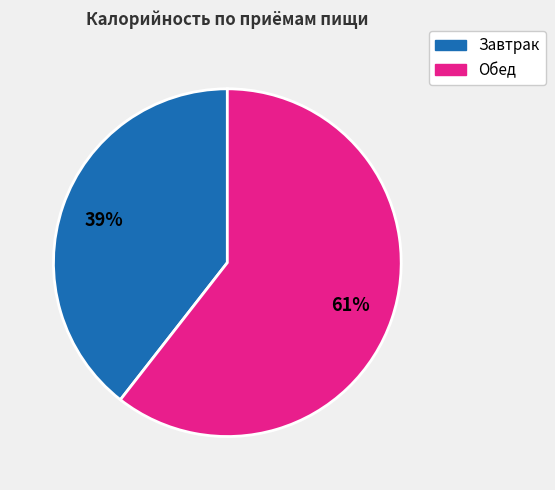

Is it true that Завтрак is 39% of the pie?

True